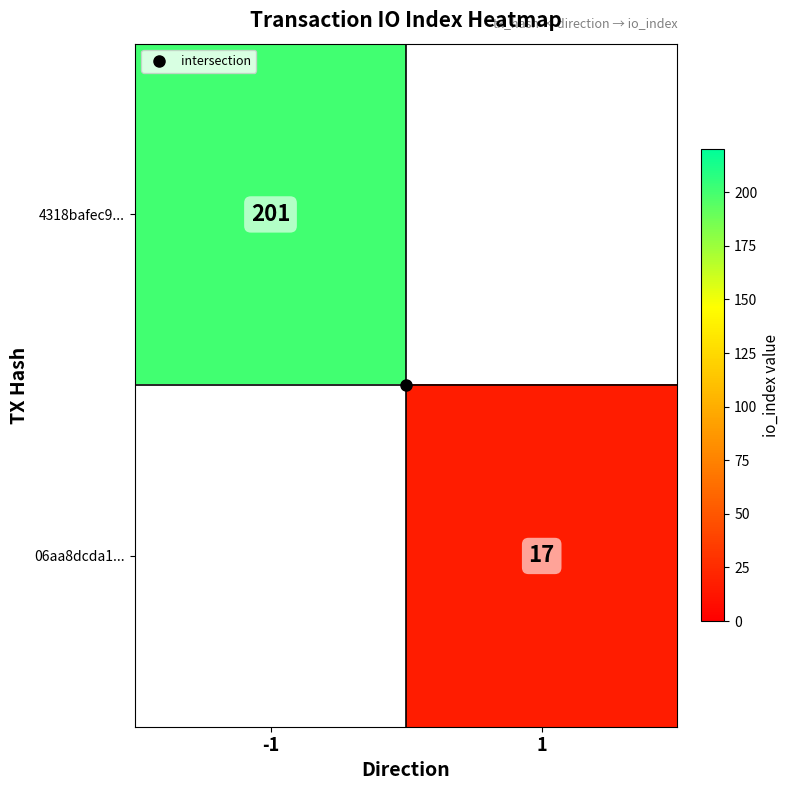

What is the maximum value shown in the chart?

201.0